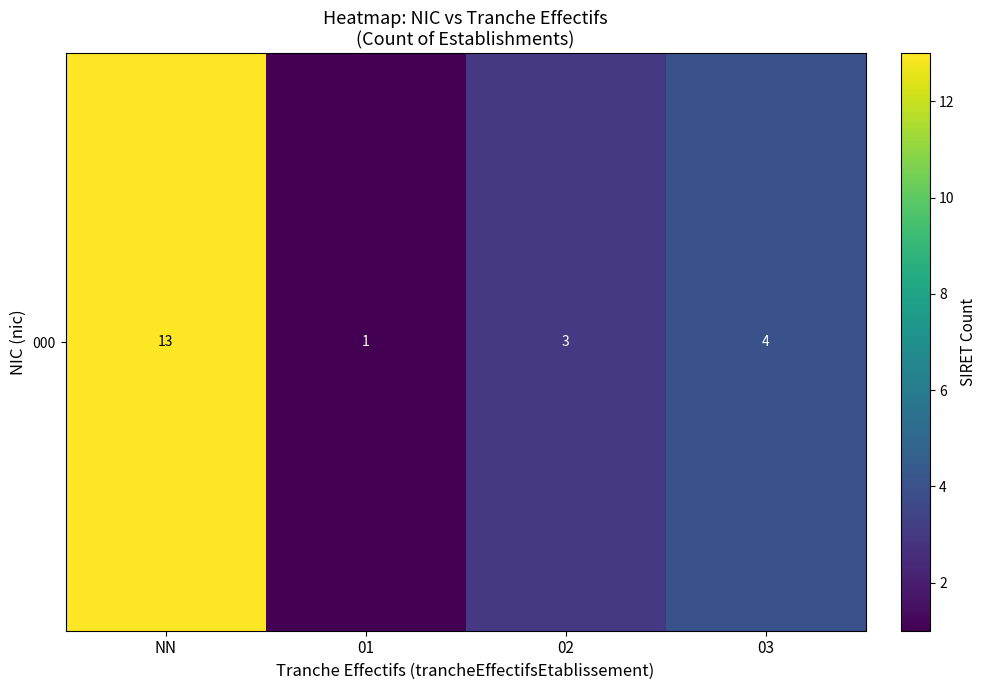

Is it true that the value at 03 is 2?

False